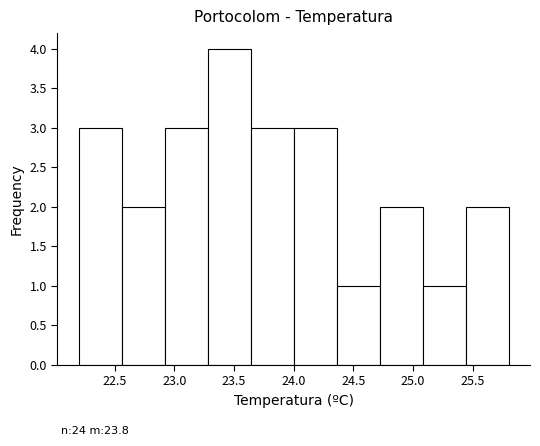

Which range on the x-axis has the tallest bar?

23.28 to 23.64